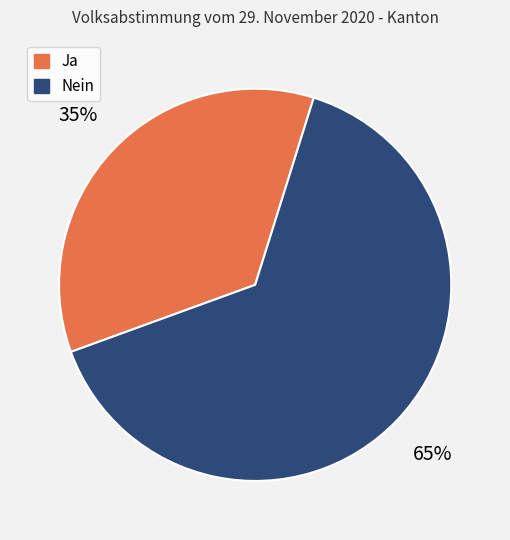

To the nearest percent, what is the average slice percentage?

50%